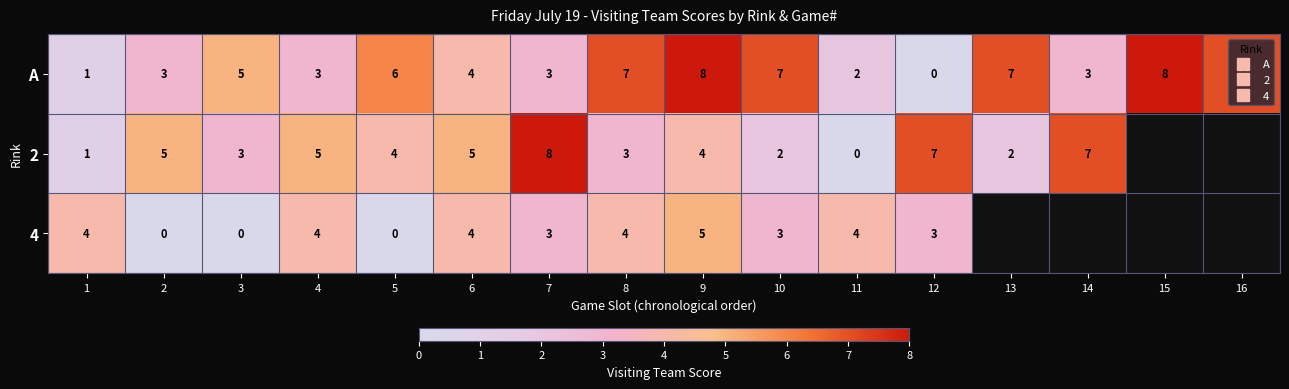

What is the sum of all A values?

74.0